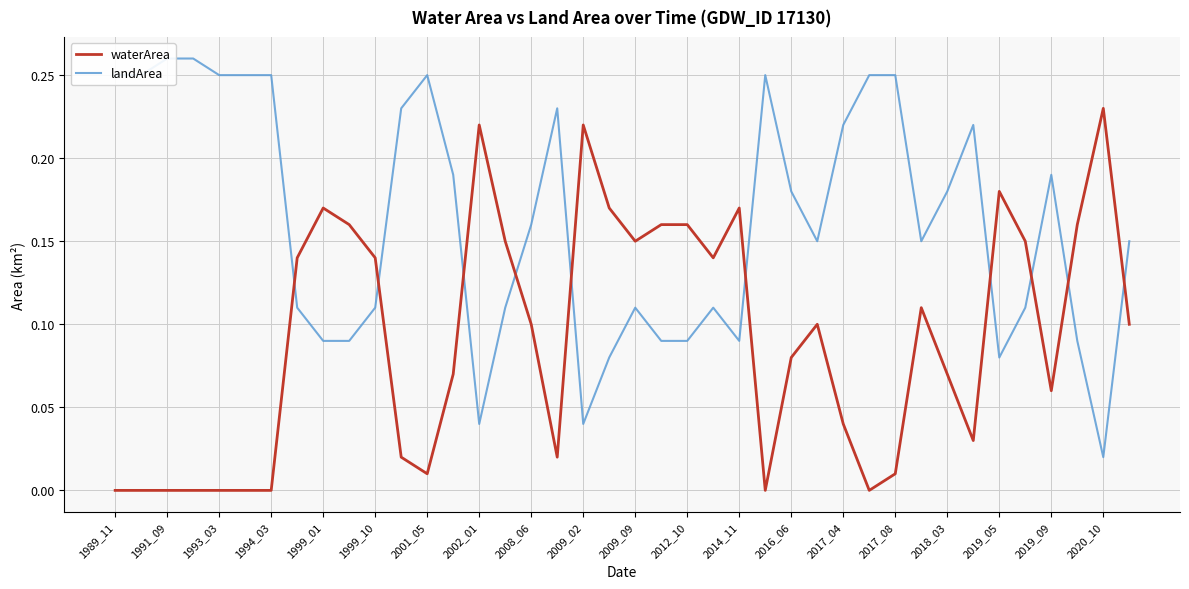

The value of waterArea at 1999_10 is 0.2. True or false?

False